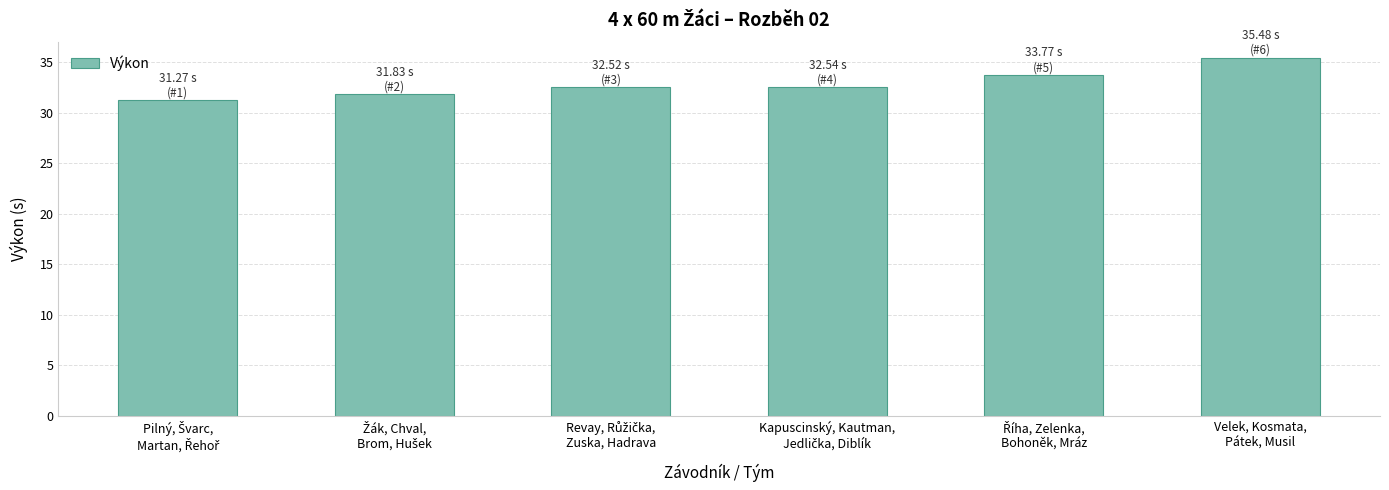

What is the sum of all values?

197.4